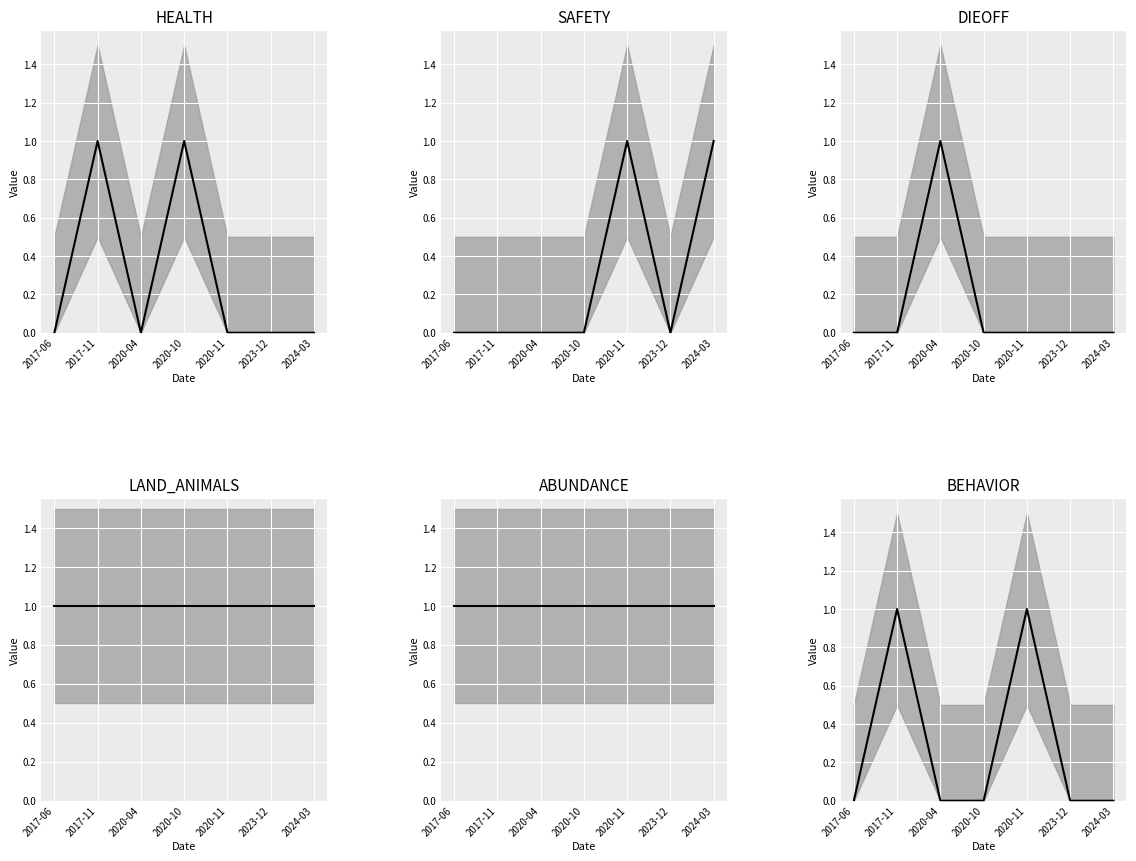

True or false: LAND_ANIMALS mean and DIEOFF mean intersect in this chart.

False